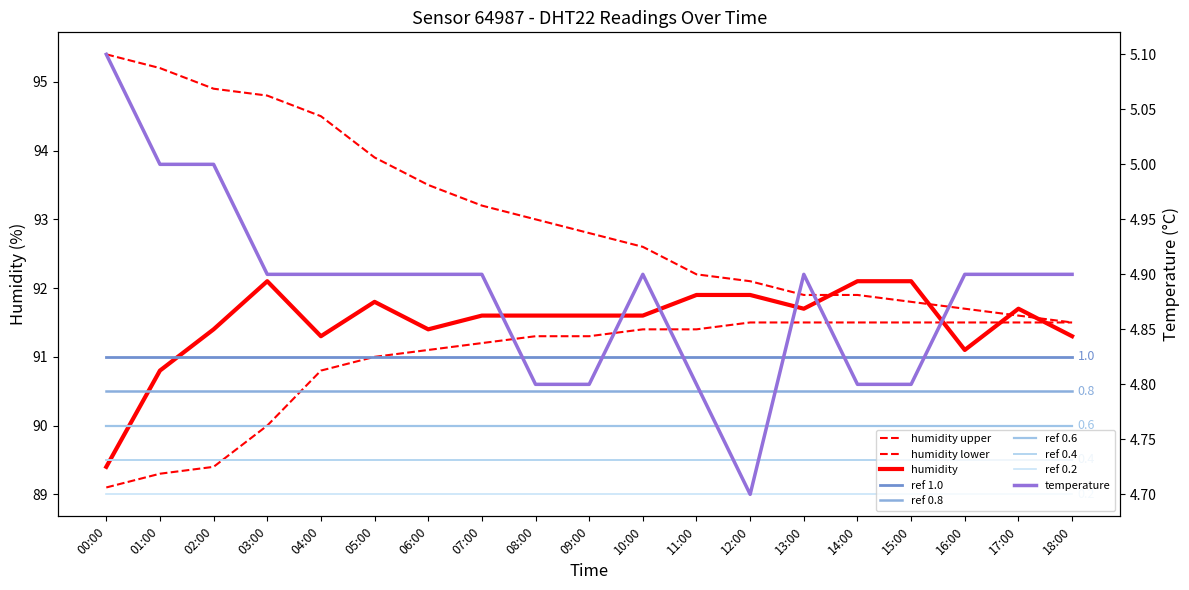

The humidity series shows 91.3 at 18:00. True or false?

True